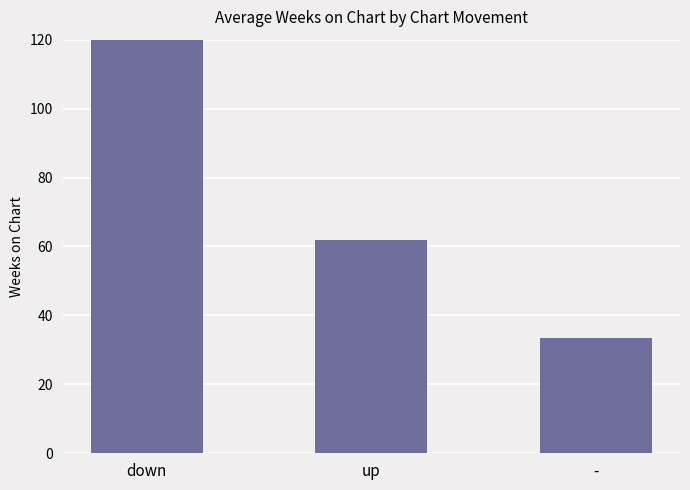

Where does the data first go above 61?

down